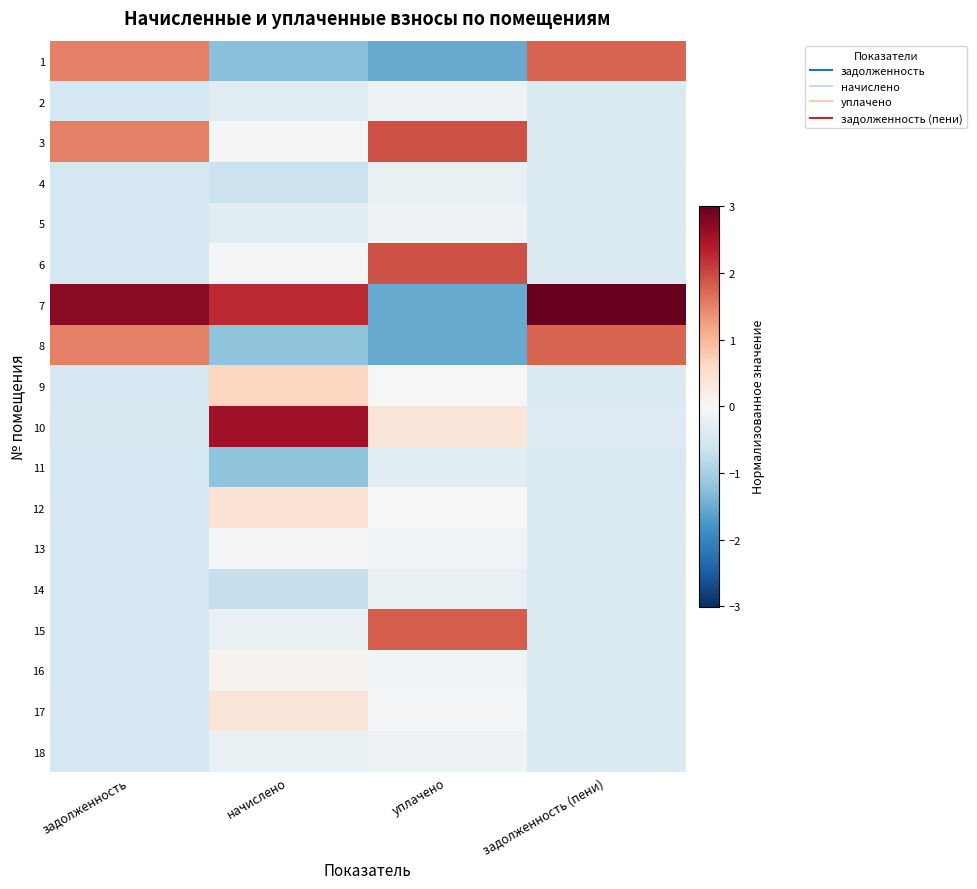

Rank the series at начислено from lowest to highest value.

1, 8, 11, 14, 4, 2, 5, 15, 18, 3, 6, 13, 16, 17, 12, 9, 7, 10